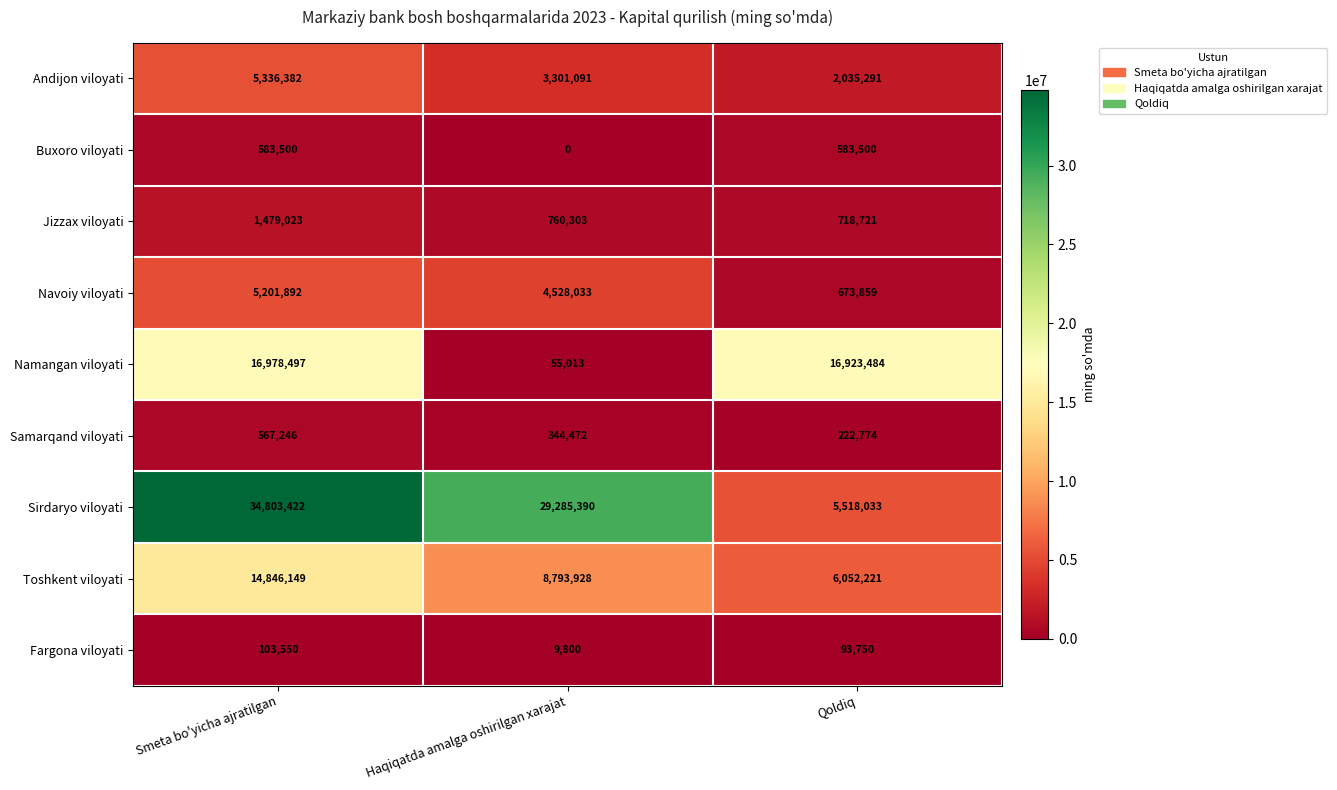

True or false: Buxoro viloyati has a value of 910937 at Smeta bo'yicha ajratilgan.

False